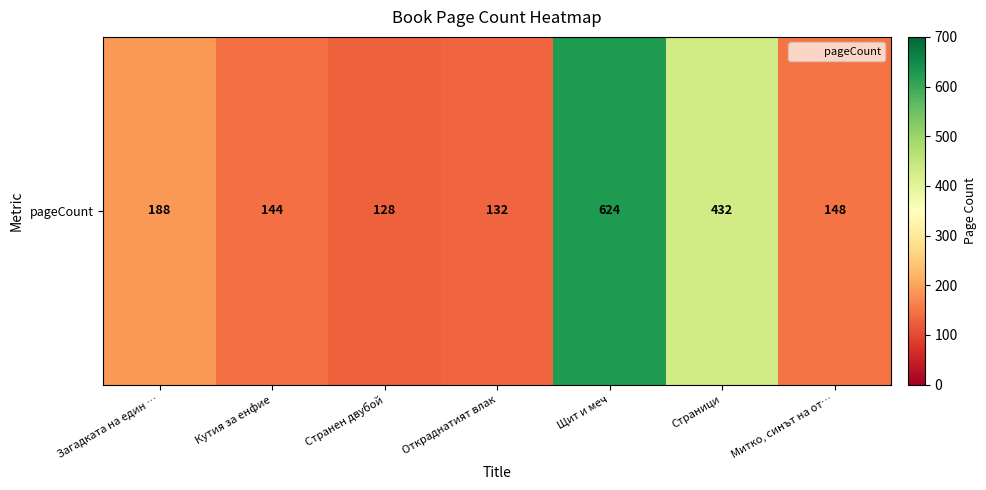

Reading left to right, transcribe all the data shown in this chart.

188	144	128	132	624	432	148